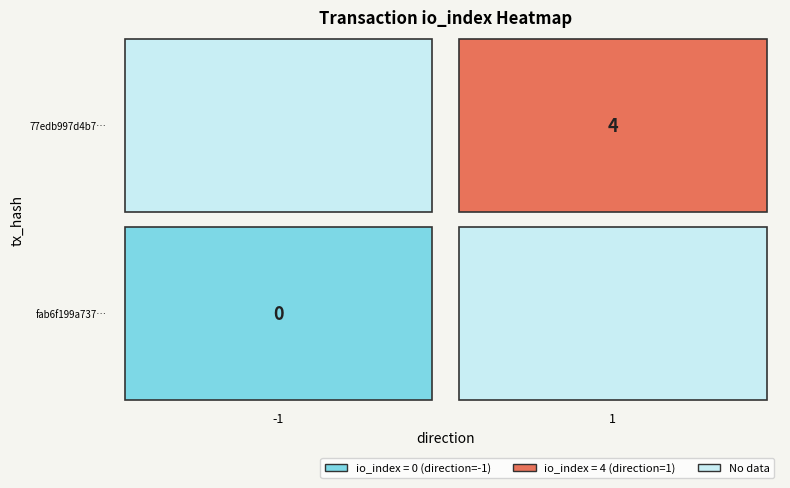

What is the greatest value displayed?

4